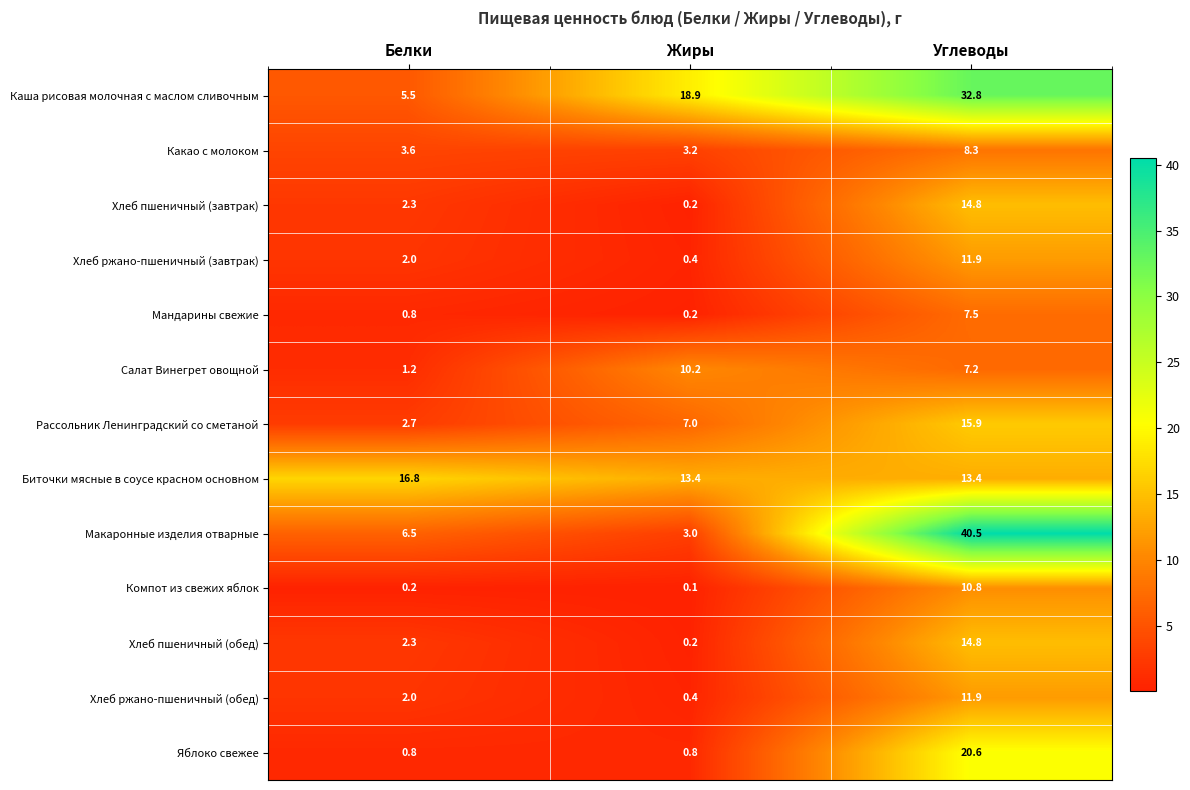

At which label does Макаронные изделия отварные first exceed 6?

Белки